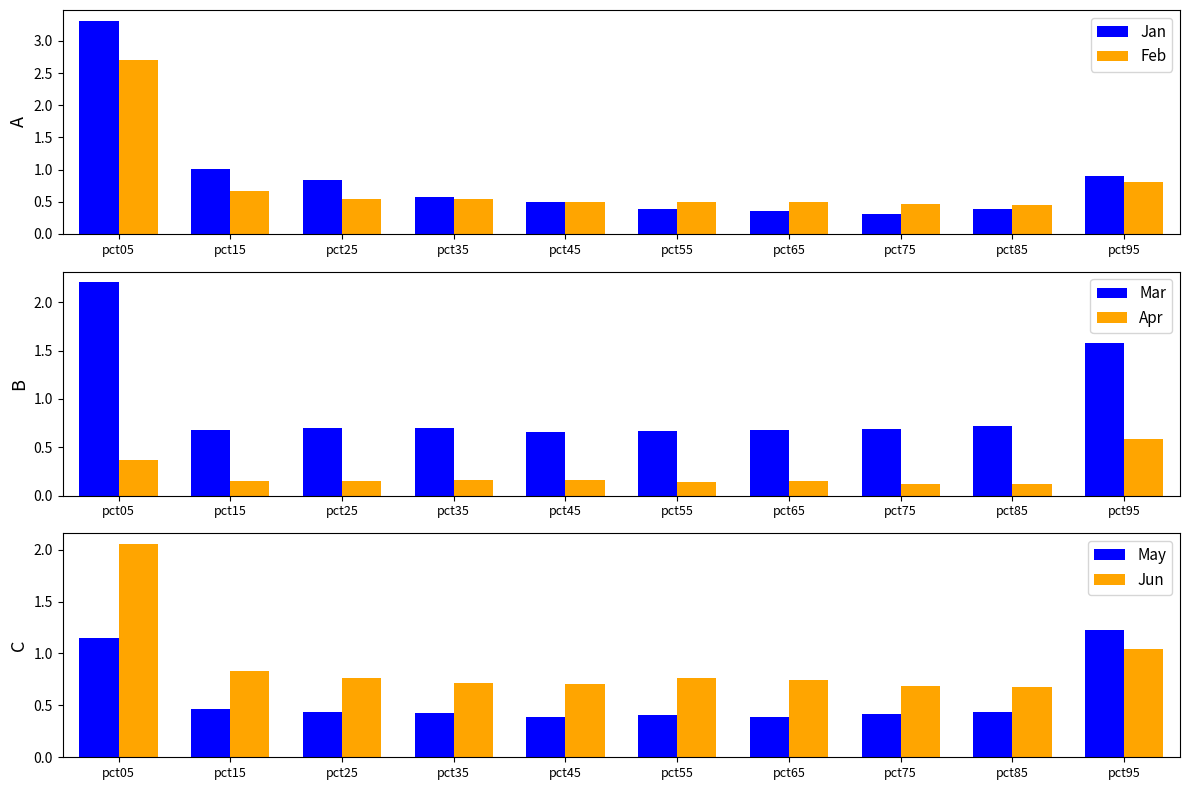

Reading left to right, transcribe all the data shown in this chart.

Jan: pct05=3.3	pct15=1.0	pct25=0.8	pct35=0.6	pct45=0.5	pct55=0.4	pct65=0.4	pct75=0.3	pct85=0.4	pct95=0.9
Feb: pct05=2.7	pct15=0.7	pct25=0.5	pct35=0.5	pct45=0.5	pct55=0.5	pct65=0.5	pct75=0.5	pct85=0.5	pct95=0.8
Mar: pct05=2.2	pct15=0.7	pct25=0.7	pct35=0.7	pct45=0.7	pct55=0.7	pct65=0.7	pct75=0.7	pct85=0.7	pct95=1.6
Apr: pct05=0.4	pct15=0.2	pct25=0.2	pct35=0.2	pct45=0.2	pct55=0.1	pct65=0.1	pct75=0.1	pct85=0.1	pct95=0.6
May: pct05=1.2	pct15=0.5	pct25=0.4	pct35=0.4	pct45=0.4	pct55=0.4	pct65=0.4	pct75=0.4	pct85=0.4	pct95=1.2
Jun: pct05=2.1	pct15=0.8	pct25=0.8	pct35=0.7	pct45=0.7	pct55=0.8	pct65=0.7	pct75=0.7	pct85=0.7	pct95=1.0